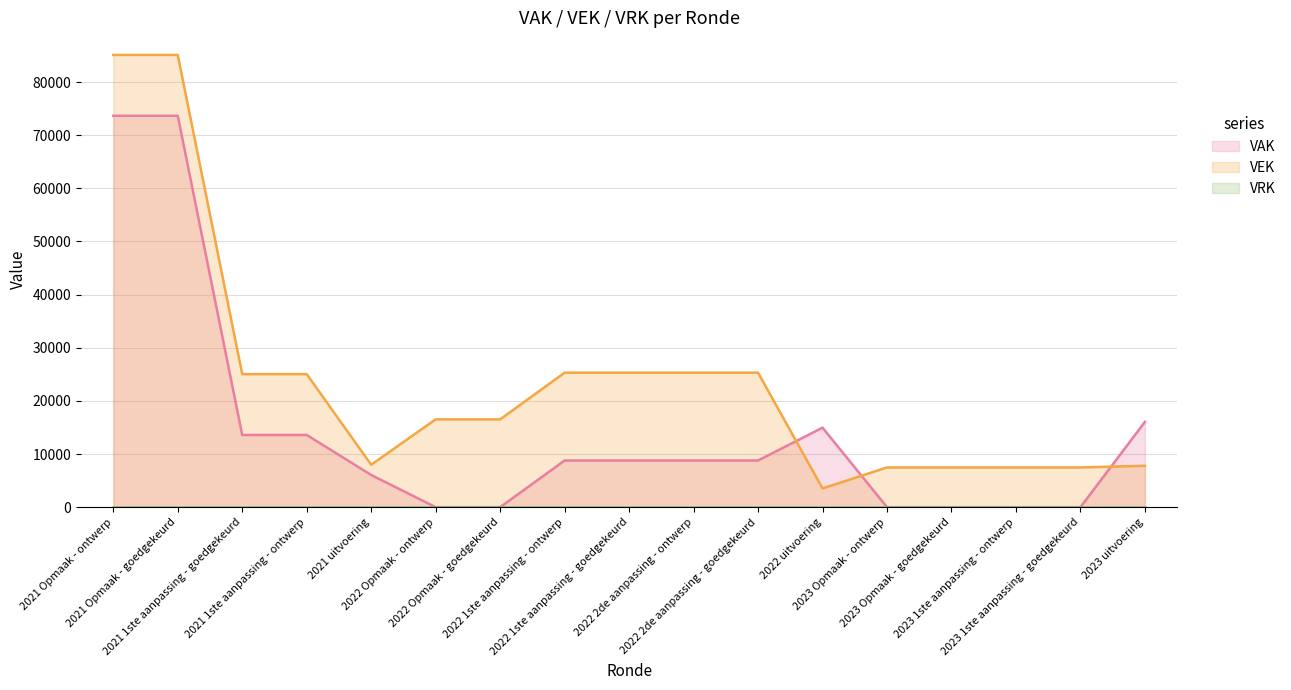

What is the difference between the highest and lowest values at 2023 uitvoering?

16053